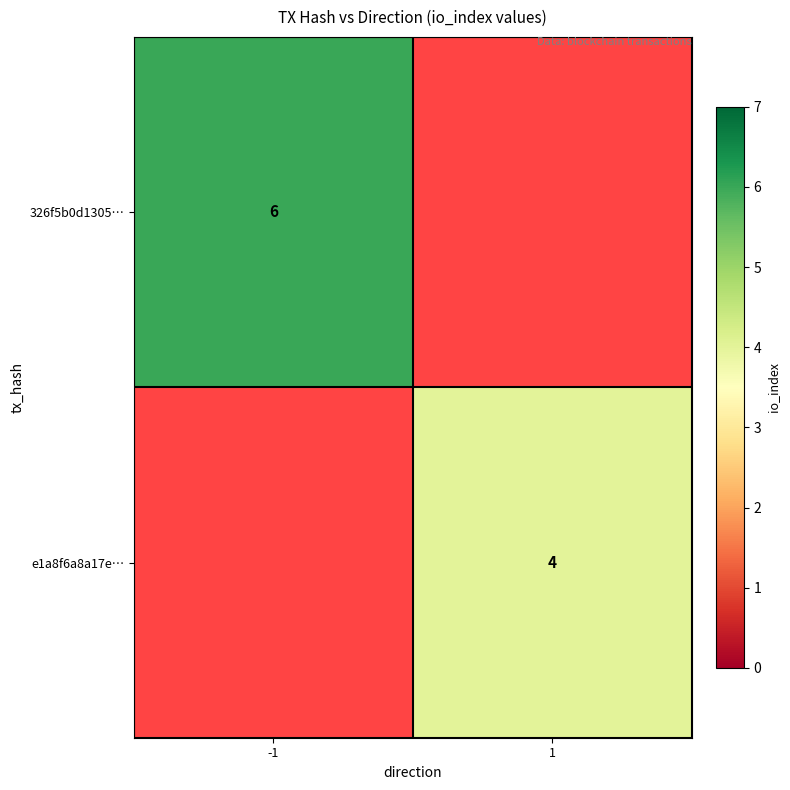

Is it true that 326f5b0d1305… equals 10 at -1?

False